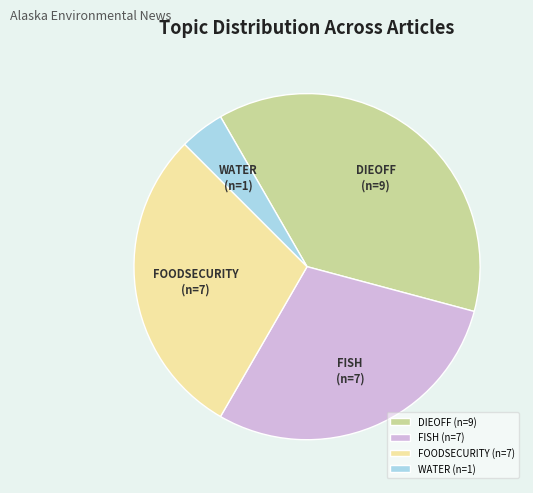

Does DIEOFF account for over 50% of the chart?

No